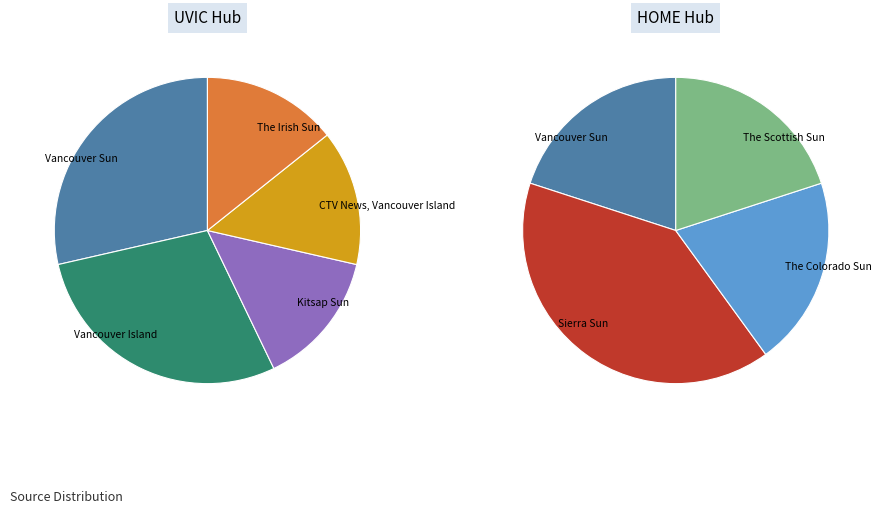

Count the number of slices in the pie.

8